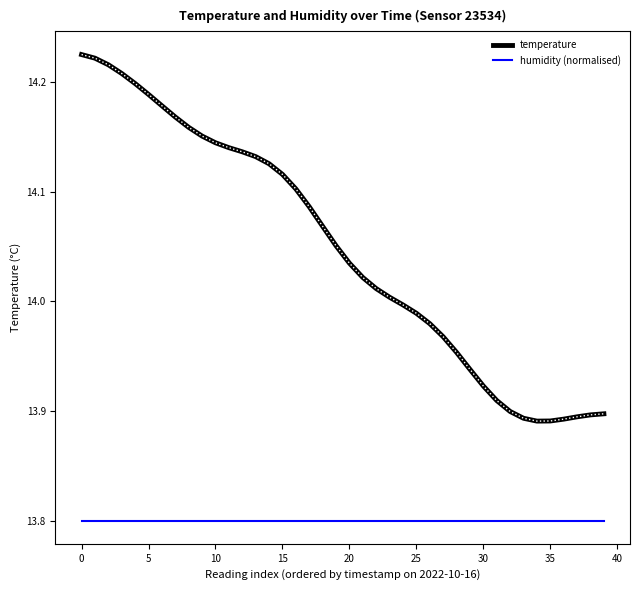

What is the smallest value displayed?

13.8